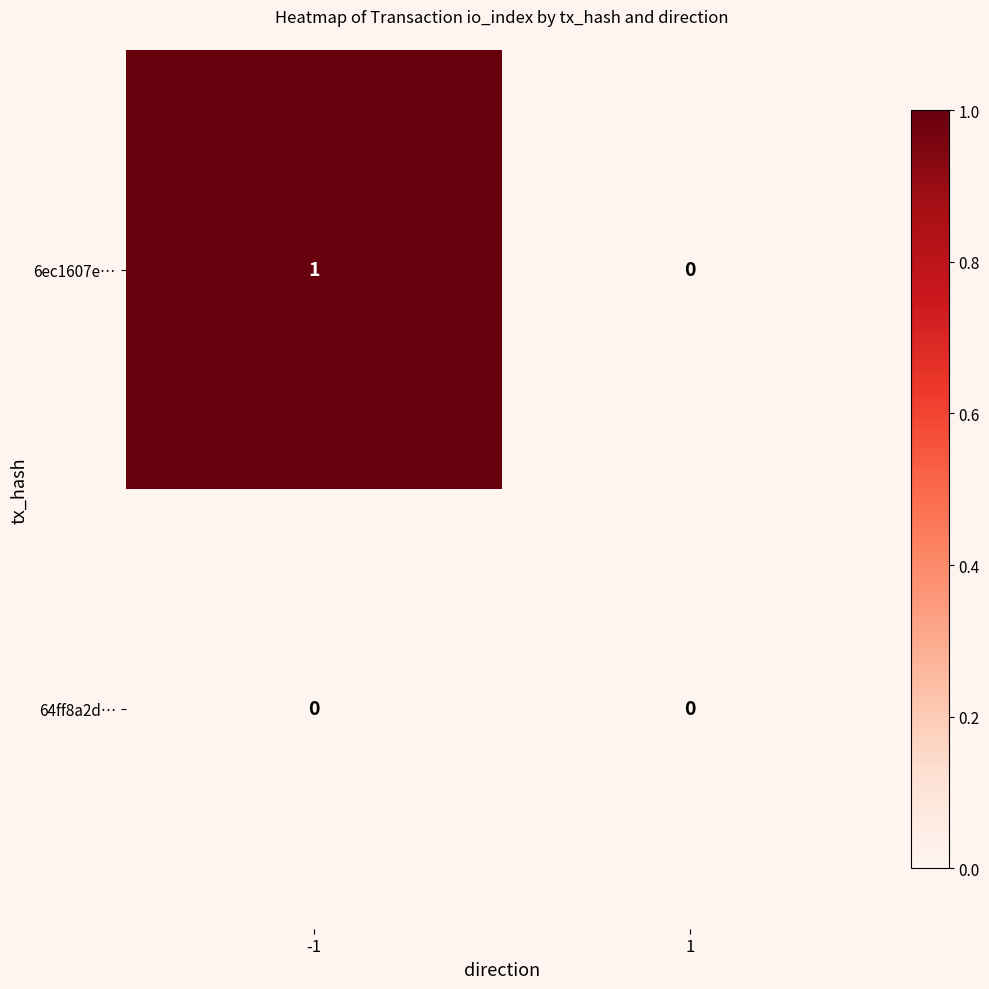

Which series has the widest spread of values?

6ec1607e…